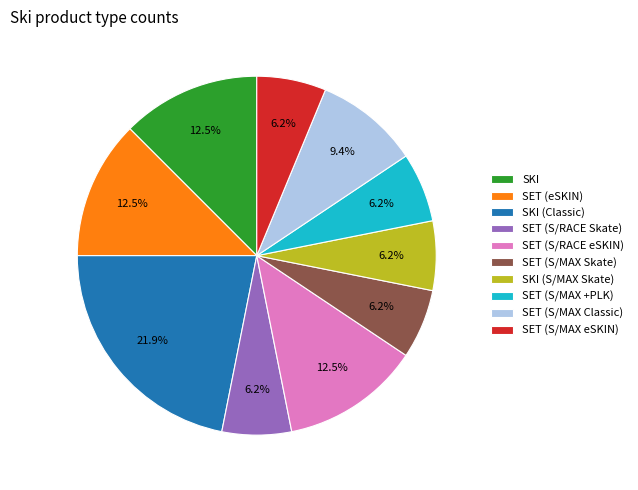

Approximately how many times larger is the value at SET (S/MAX Skate) compared to SET (S/RACE eSKIN)?

0.5